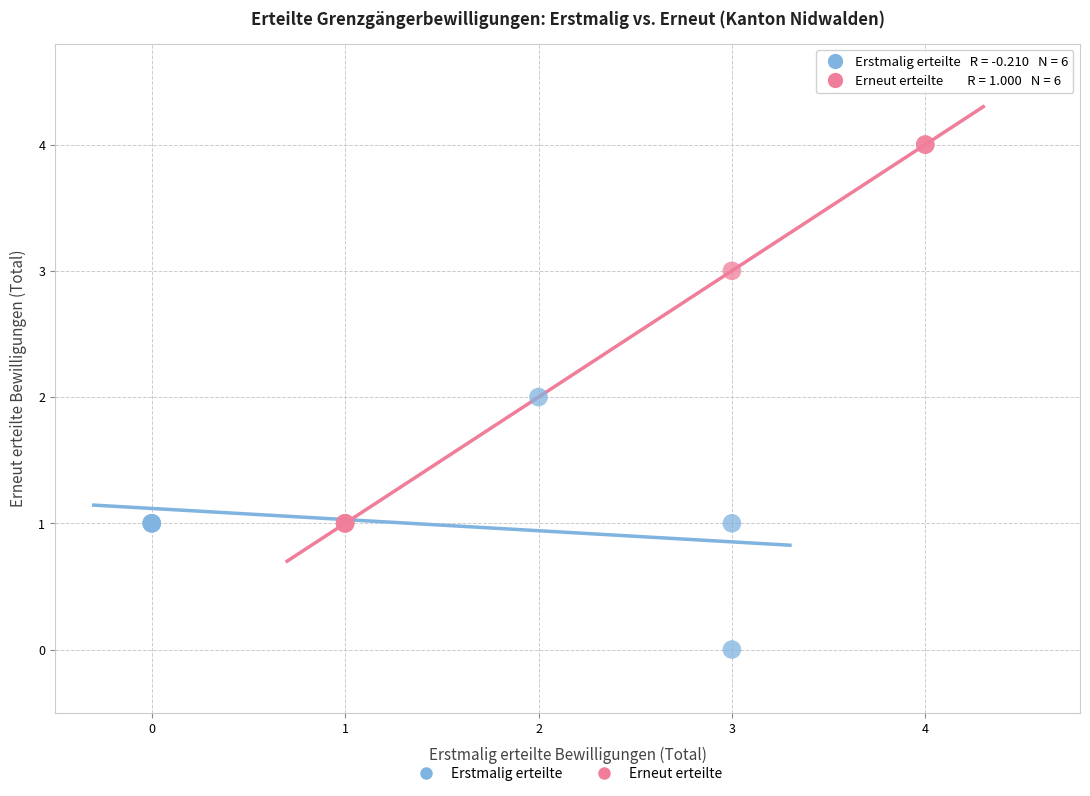

Which series has the widest spread of Y values?

Erneut erteilte